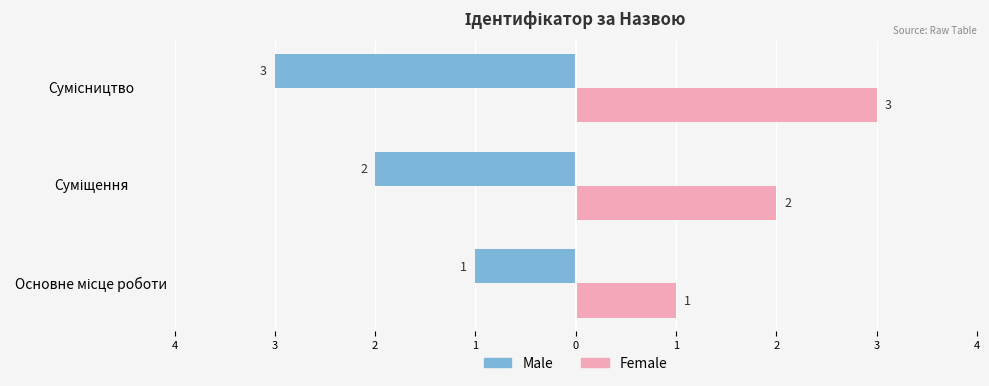

What are all the series names shown in the legend?

Male, Female